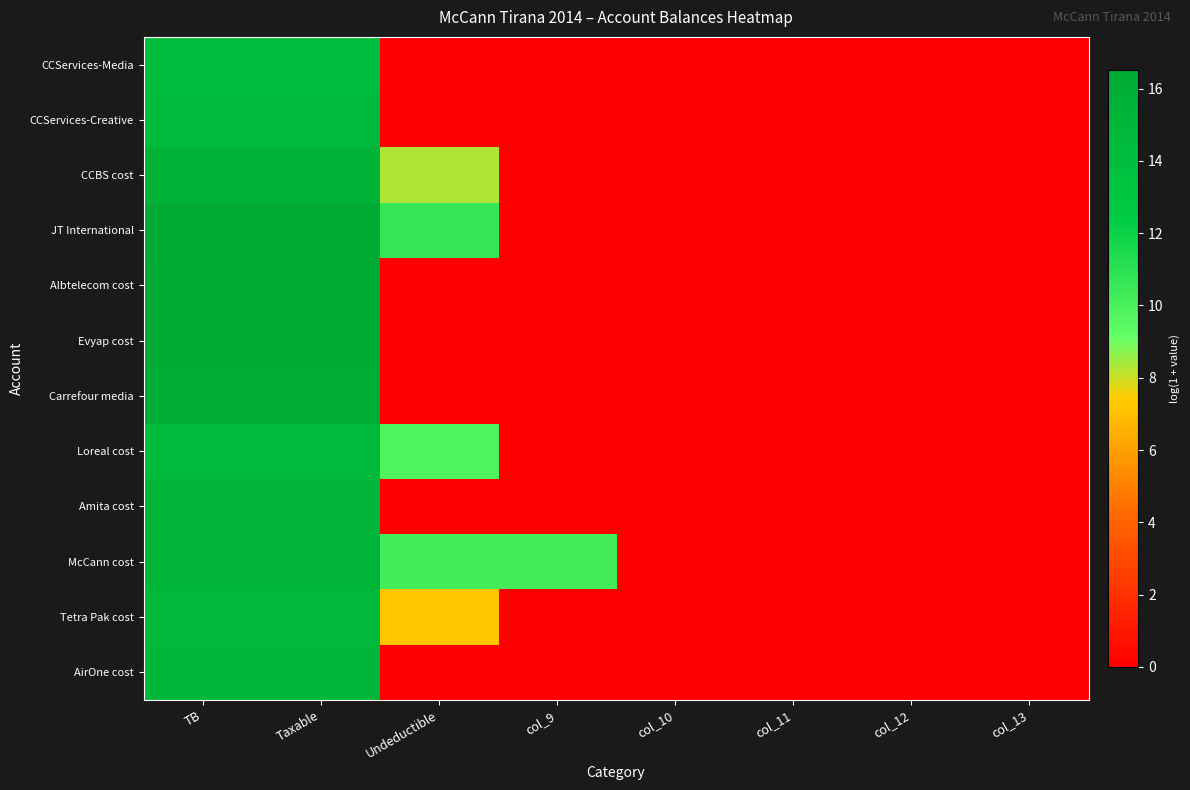

Which series has the largest total across all categories?

McCann cost